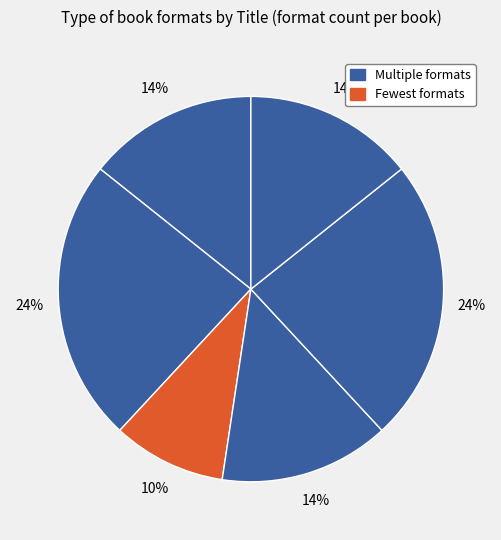

How many segments does this pie chart have?

6